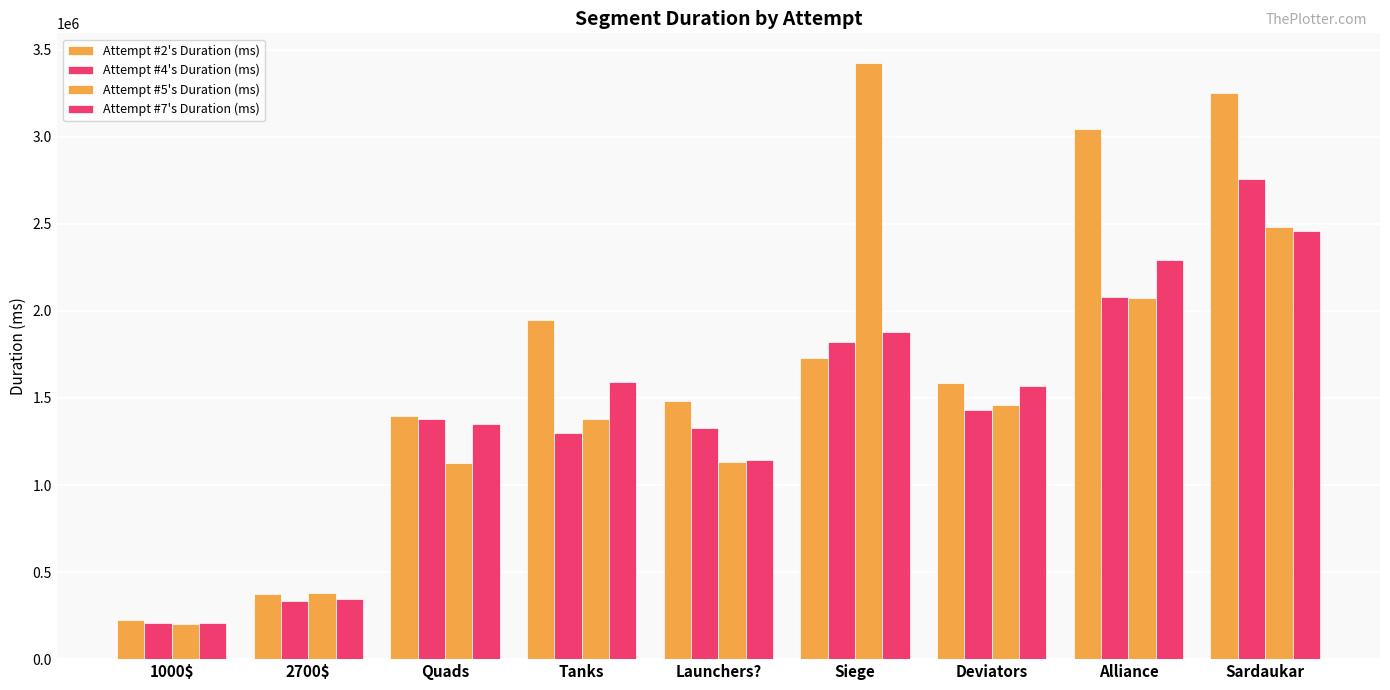

What is the total value across all series at Launchers??

5089769